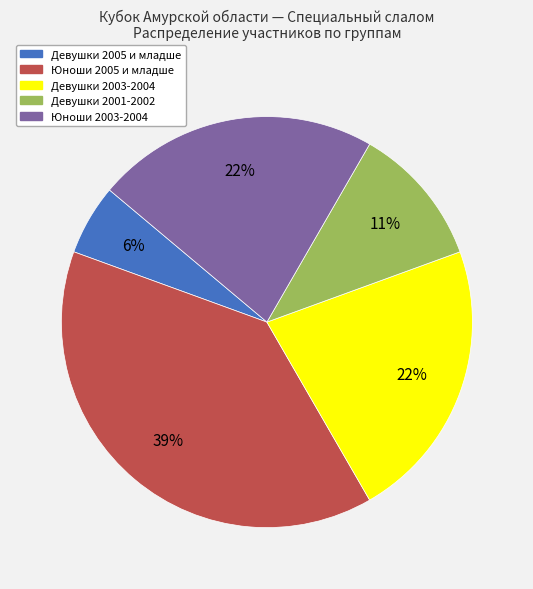

To the nearest percent, what is the difference between the Юноши 2003-2004 and Юноши 2005 и младше slice percentages?

17%